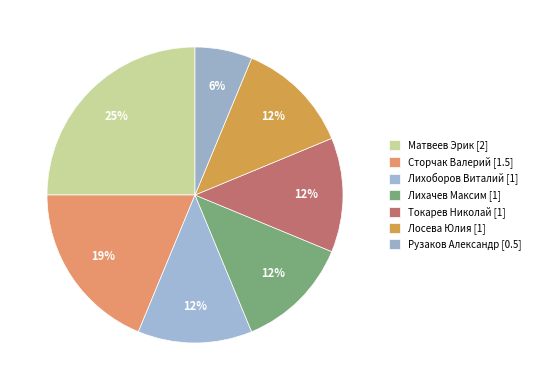

Which slice is the largest?

Матвеев Эрик